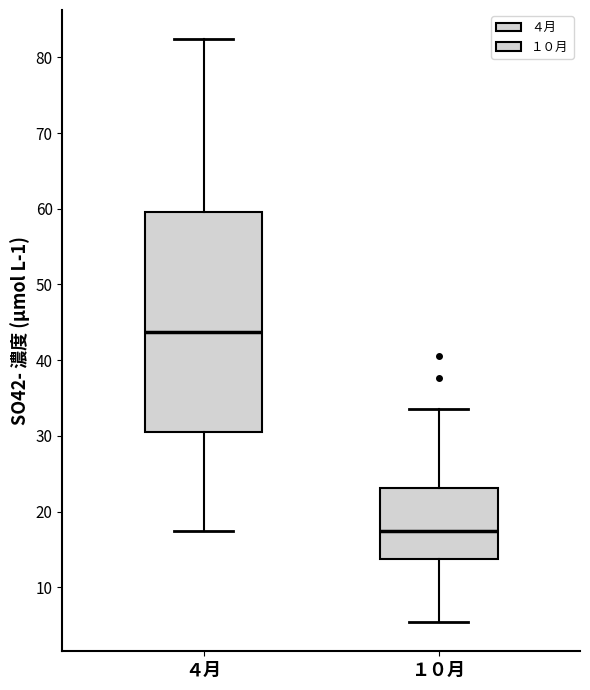

Which box is the tallest, from its lower edge to its upper edge?

４月